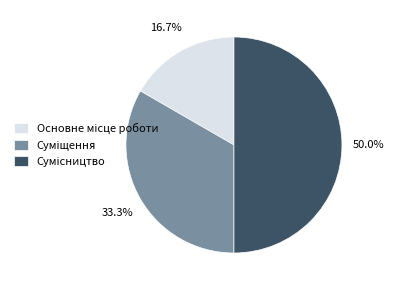

Combined, what portion of the pie is Основне місце роботи and Сумісництво?

66.7%